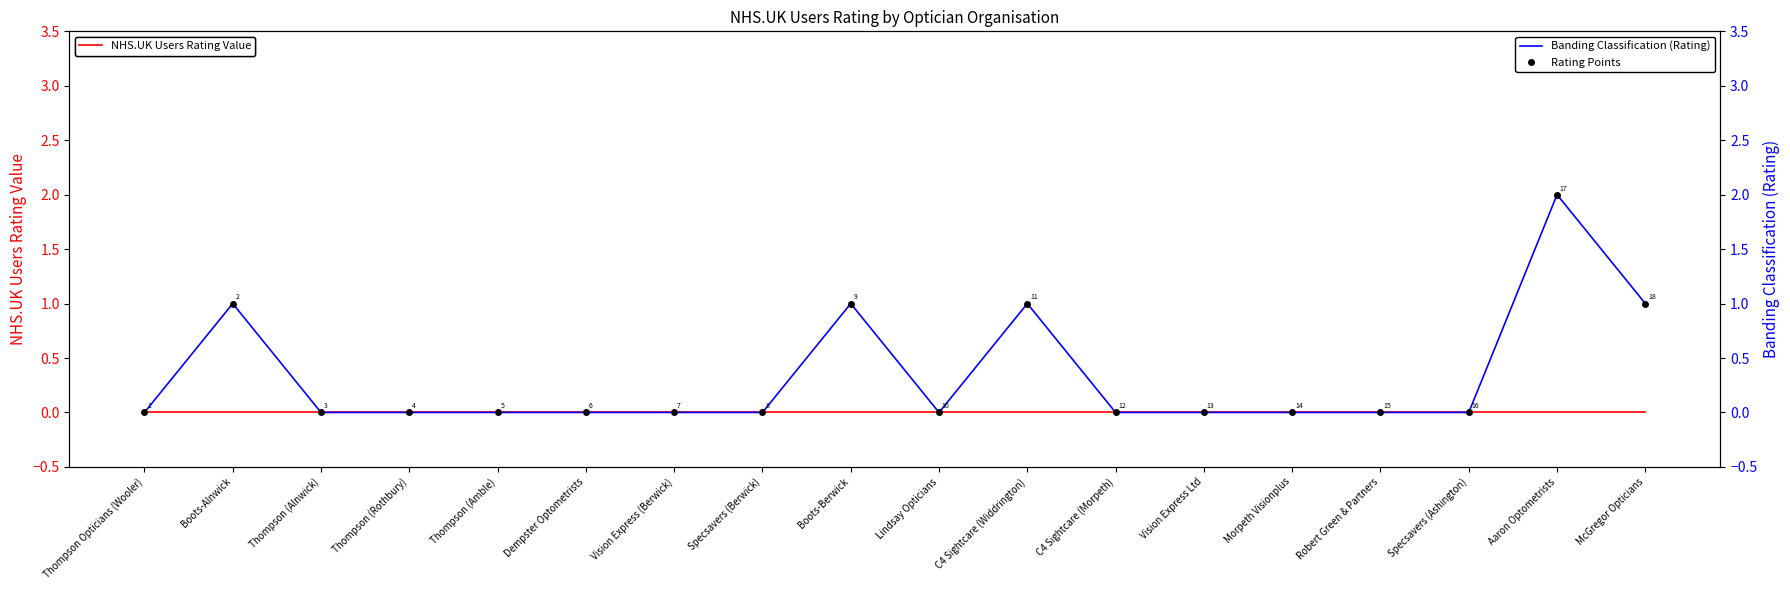

True or false: NHS.UK Users Rating Value and Banding Classification (Rating) intersect in this chart.

False